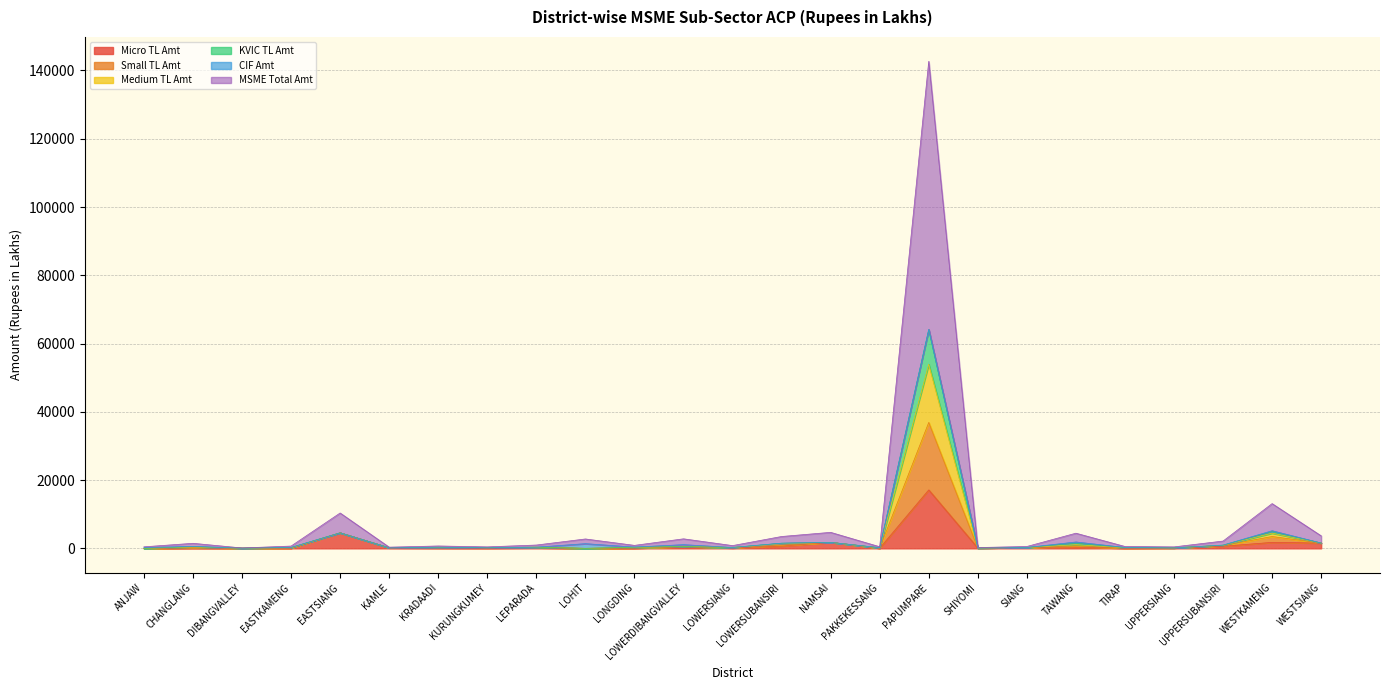

At which label does Micro TL Amt reach its peak?

PAPUMPARE